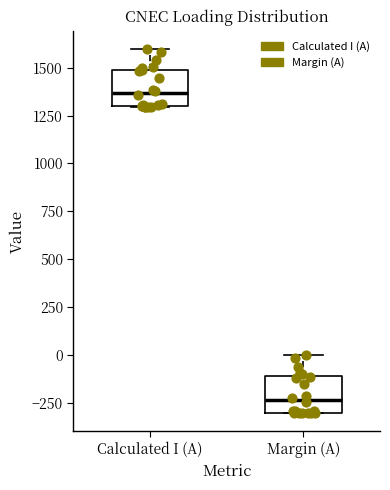

Which box's median line is the lowest?

Margin (A)